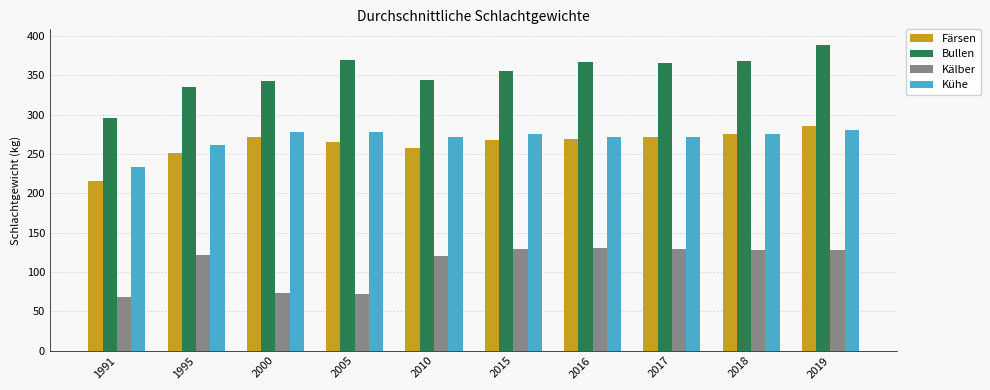

Does the chart contain any negative values?

No